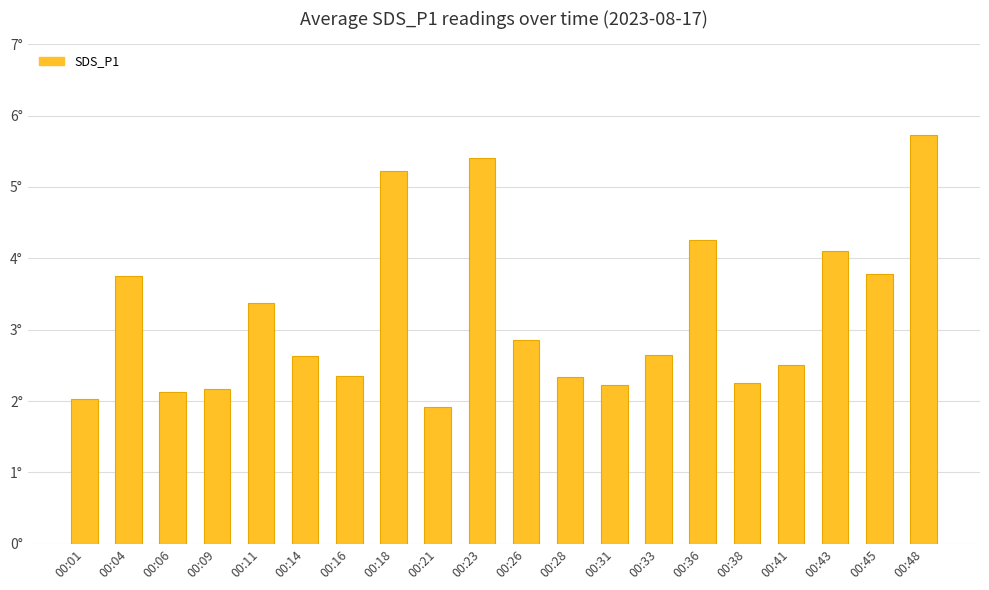

How many bars are there in total?

20